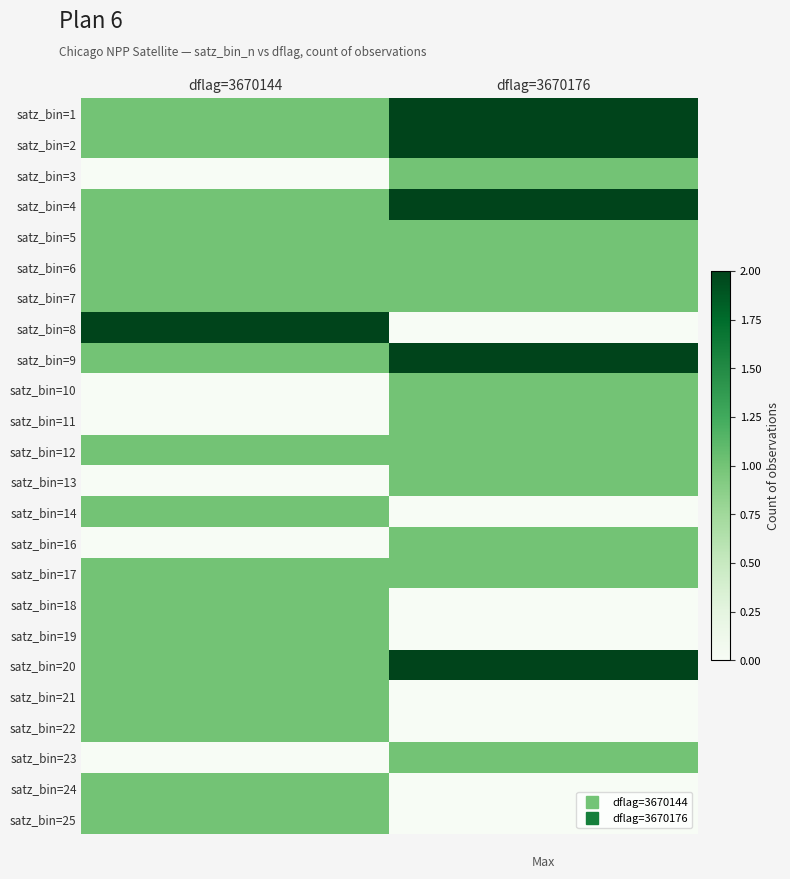

Reading right to left, transcribe all the data shown in this chart.

satz_bin=1: dflag=3670176=2	dflag=3670144=1
satz_bin=2: dflag=3670176=2	dflag=3670144=1
satz_bin=3: dflag=3670176=1	dflag=3670144=0
satz_bin=4: dflag=3670176=2	dflag=3670144=1
satz_bin=5: dflag=3670176=1	dflag=3670144=1
satz_bin=6: dflag=3670176=1	dflag=3670144=1
satz_bin=7: dflag=3670176=1	dflag=3670144=1
satz_bin=8: dflag=3670176=0	dflag=3670144=2
satz_bin=9: dflag=3670176=2	dflag=3670144=1
satz_bin=10: dflag=3670176=1	dflag=3670144=0
satz_bin=11: dflag=3670176=1	dflag=3670144=0
satz_bin=12: dflag=3670176=1	dflag=3670144=1
satz_bin=13: dflag=3670176=1	dflag=3670144=0
satz_bin=14: dflag=3670176=0	dflag=3670144=1
satz_bin=16: dflag=3670176=1	dflag=3670144=0
satz_bin=17: dflag=3670176=1	dflag=3670144=1
satz_bin=18: dflag=3670176=0	dflag=3670144=1
satz_bin=19: dflag=3670176=0	dflag=3670144=1
satz_bin=20: dflag=3670176=2	dflag=3670144=1
satz_bin=21: dflag=3670176=0	dflag=3670144=1
satz_bin=22: dflag=3670176=0	dflag=3670144=1
satz_bin=23: dflag=3670176=1	dflag=3670144=0
satz_bin=24: dflag=3670176=0	dflag=3670144=1
satz_bin=25: dflag=3670176=0	dflag=3670144=1